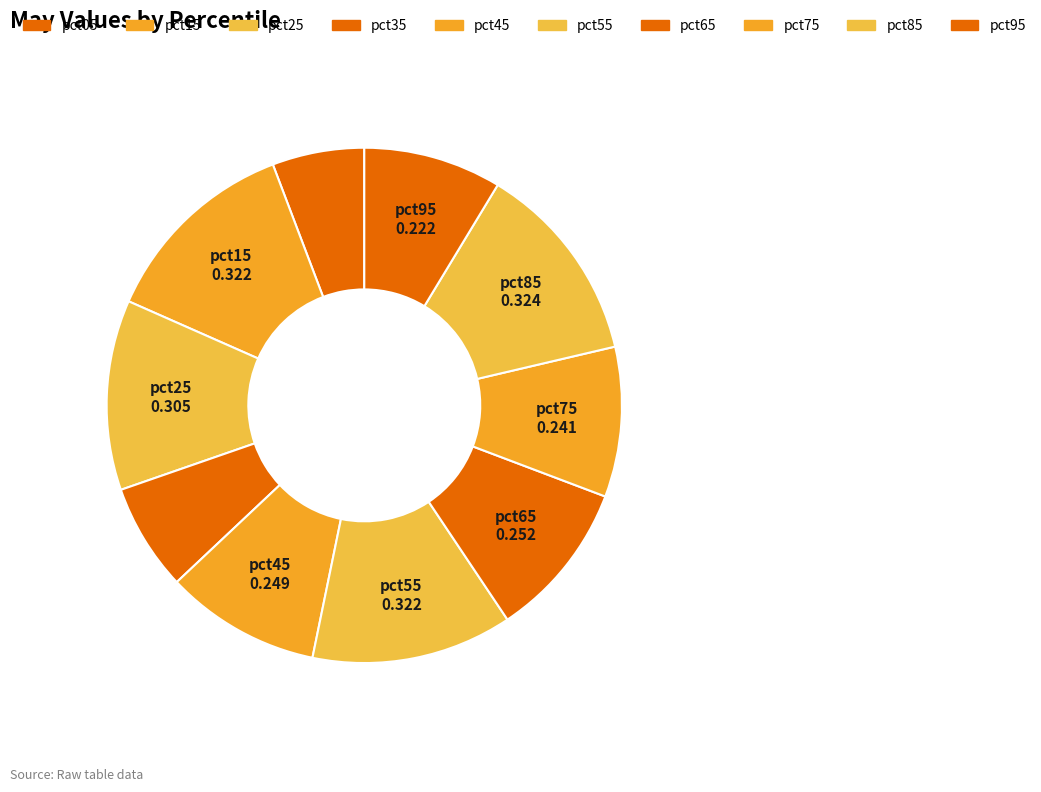

Count the number of slices in the pie.

10